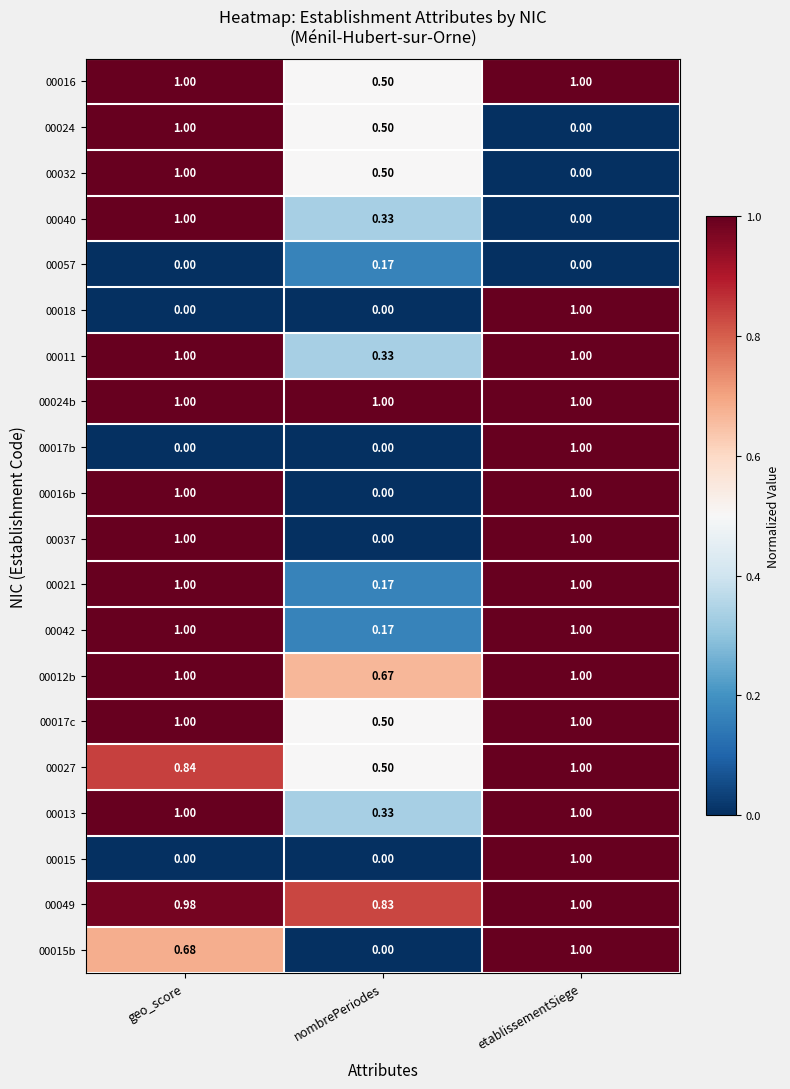

Which series has the largest total across all categories?

00024b